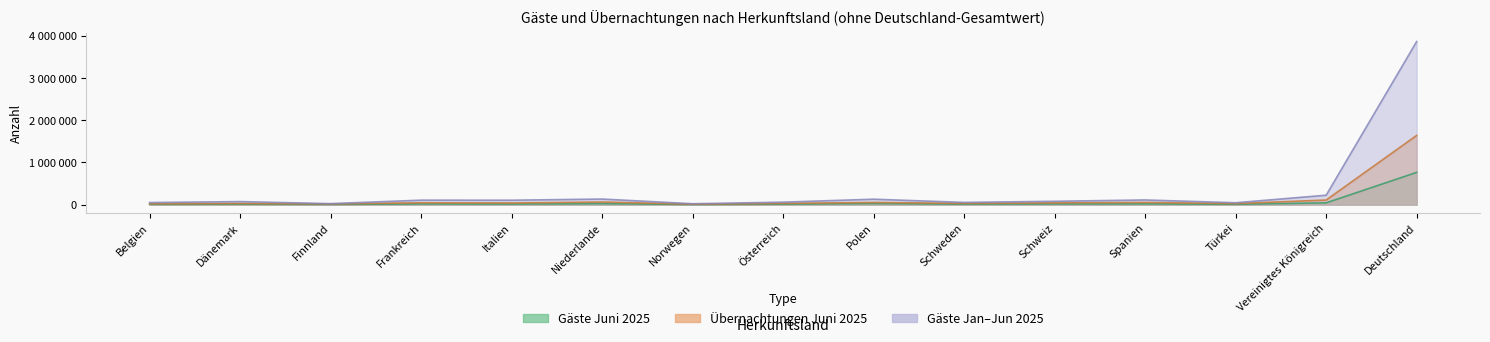

Which series has the largest total across all categories?

Gäste Jan-Jun 2025